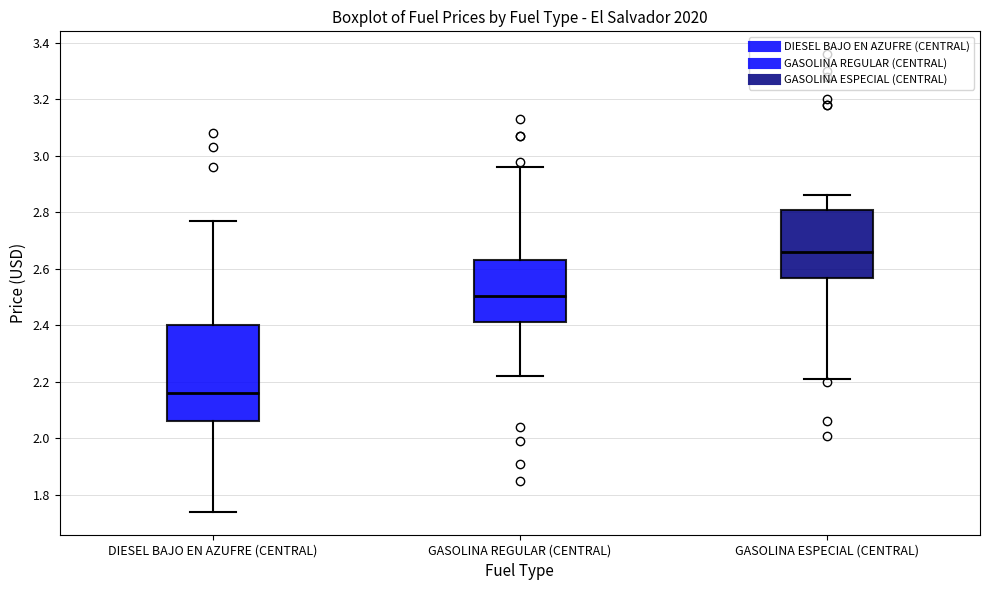

Which box's median line is the lowest?

DIESEL BAJO EN AZUFRE (CENTRAL)